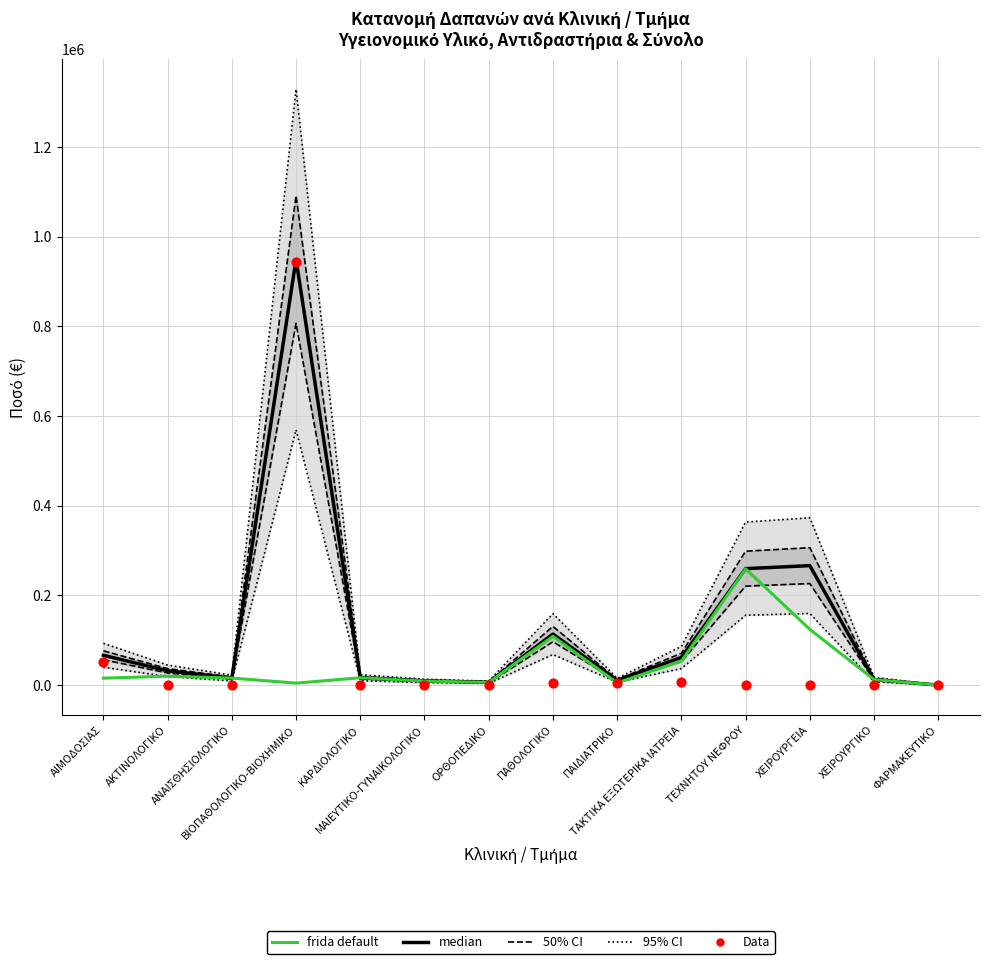

Which series has the largest total across all categories?

median